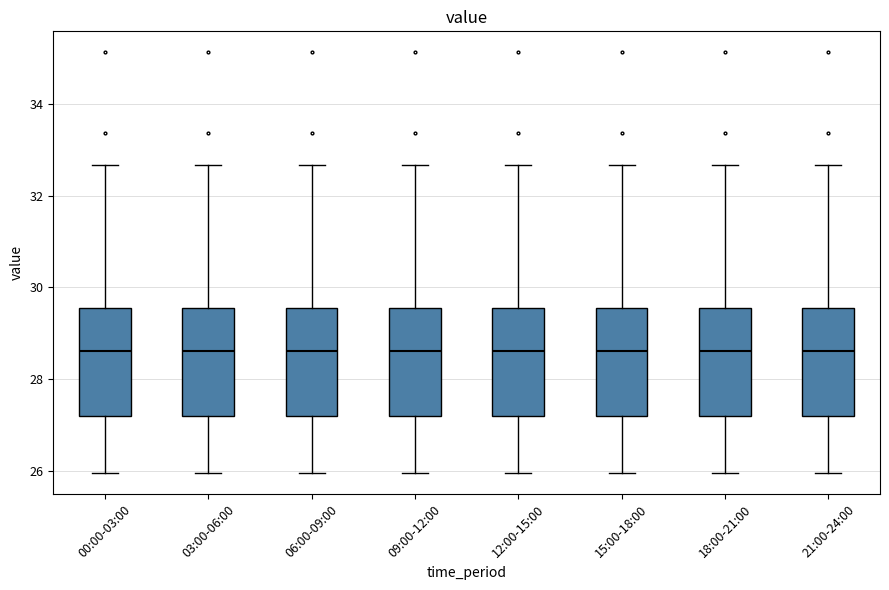

Reading left to right, read every box against the y-axis: the position of its median line, the range the box covers, and the ends of its whiskers. The values are not printed on the chart, so give them approximately, as read against the axis.

00:00-03:00: median 28.6, box 27.2 to 29.6, whiskers 26.0 to 32.6
03:00-06:00: median 28.6, box 27.2 to 29.6, whiskers 26.0 to 32.6
06:00-09:00: median 28.6, box 27.2 to 29.6, whiskers 26.0 to 32.6
09:00-12:00: median 28.6, box 27.2 to 29.6, whiskers 26.0 to 32.6
12:00-15:00: median 28.6, box 27.2 to 29.6, whiskers 26.0 to 32.6
15:00-18:00: median 28.6, box 27.2 to 29.6, whiskers 26.0 to 32.6
18:00-21:00: median 28.6, box 27.2 to 29.6, whiskers 26.0 to 32.6
21:00-24:00: median 28.6, box 27.2 to 29.6, whiskers 26.0 to 32.6